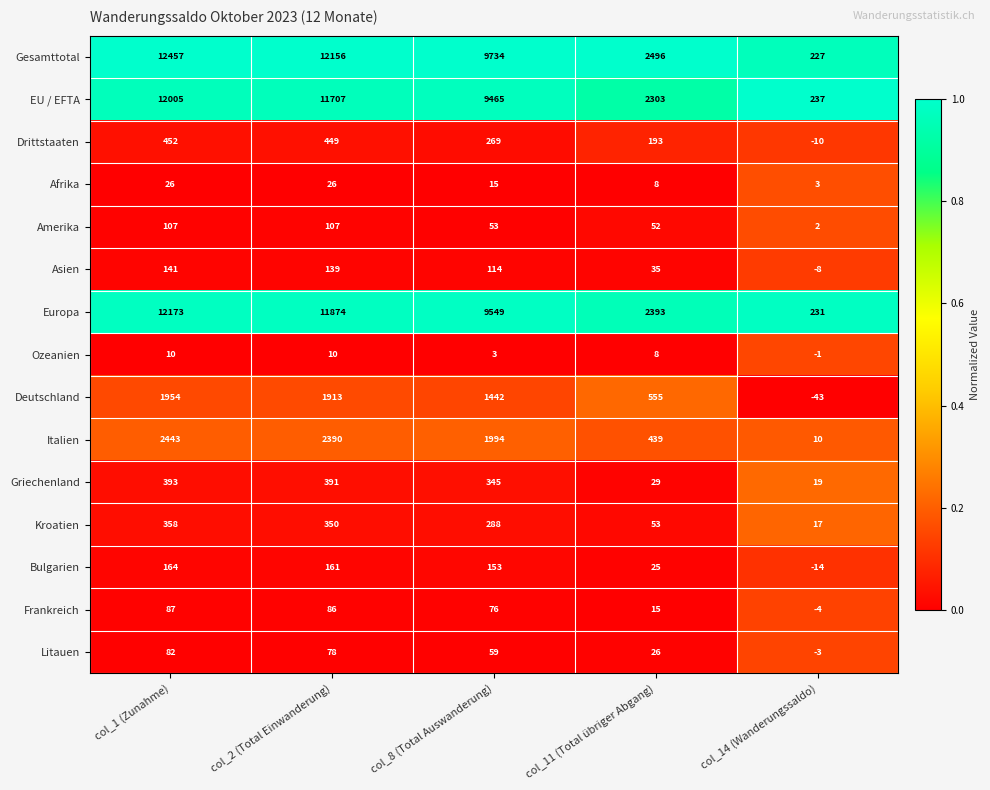

How many data points does each series have?

5